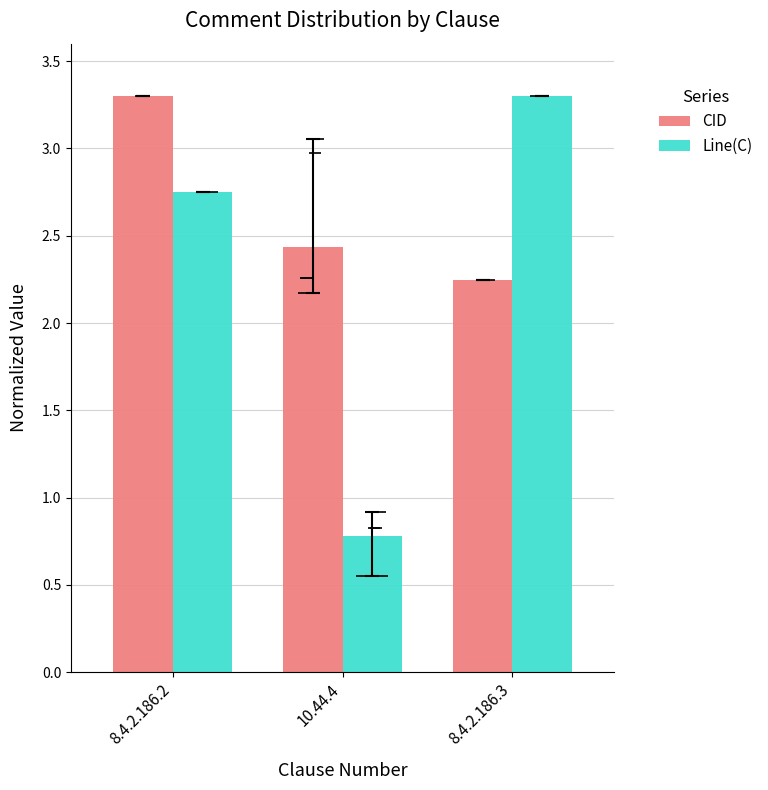

What is the label of the 1st bar from the right?

8.4.2.186.3